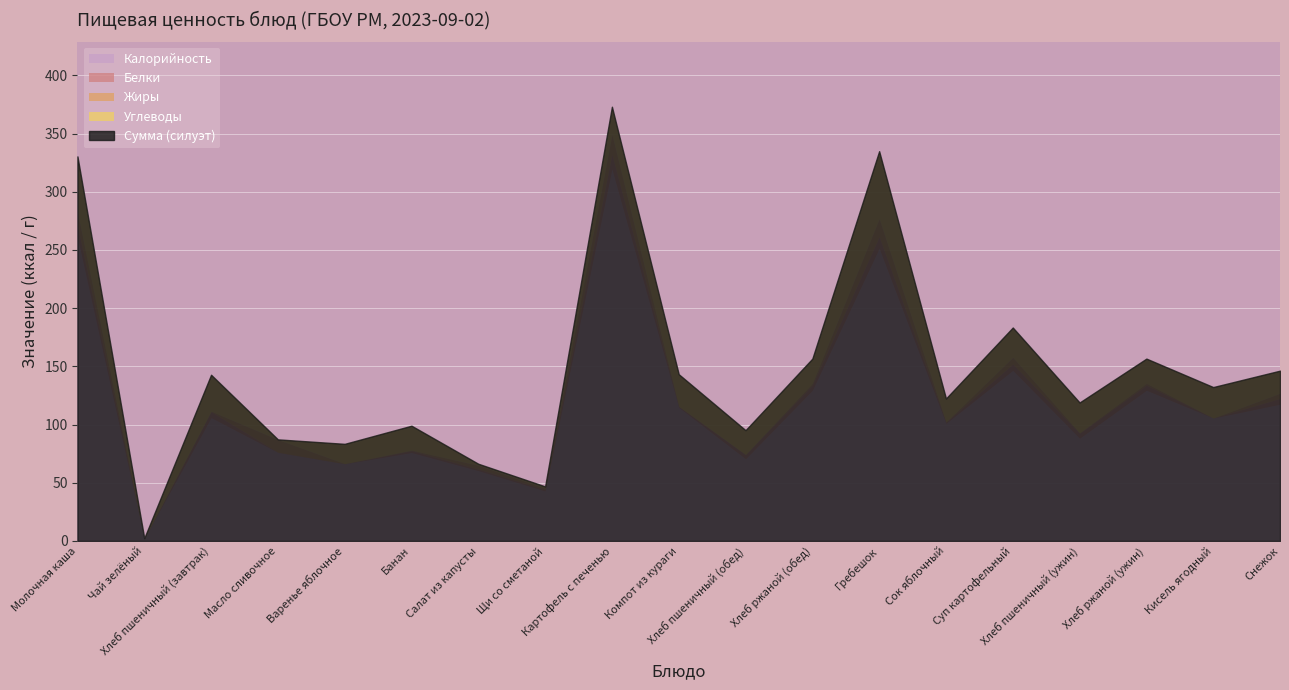

What is the total value across all series at Компот из кураги?

143.3